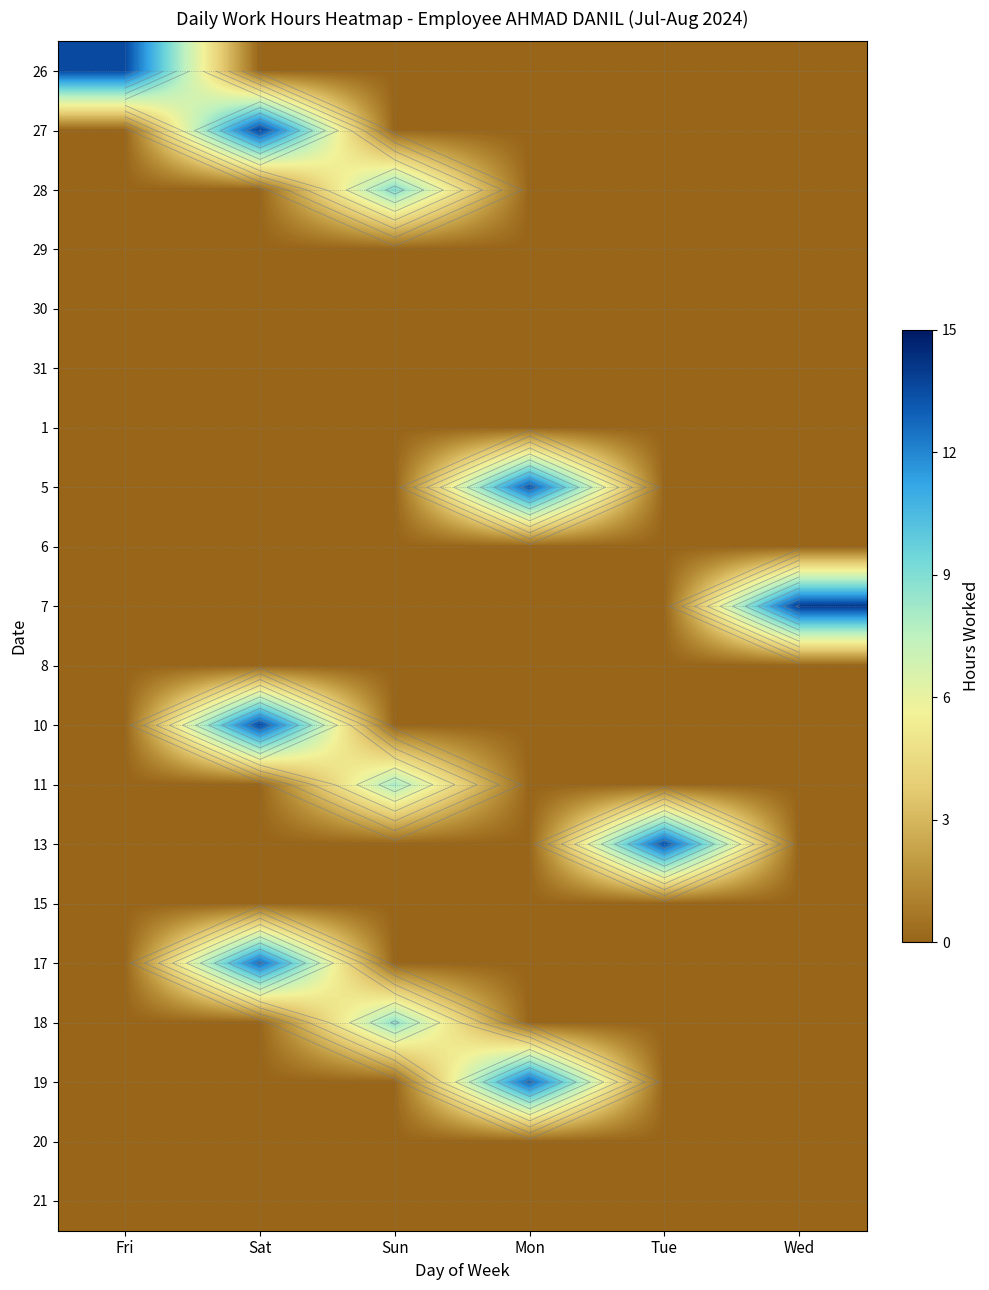

Which label corresponds to the smallest value in the chart?

Sat